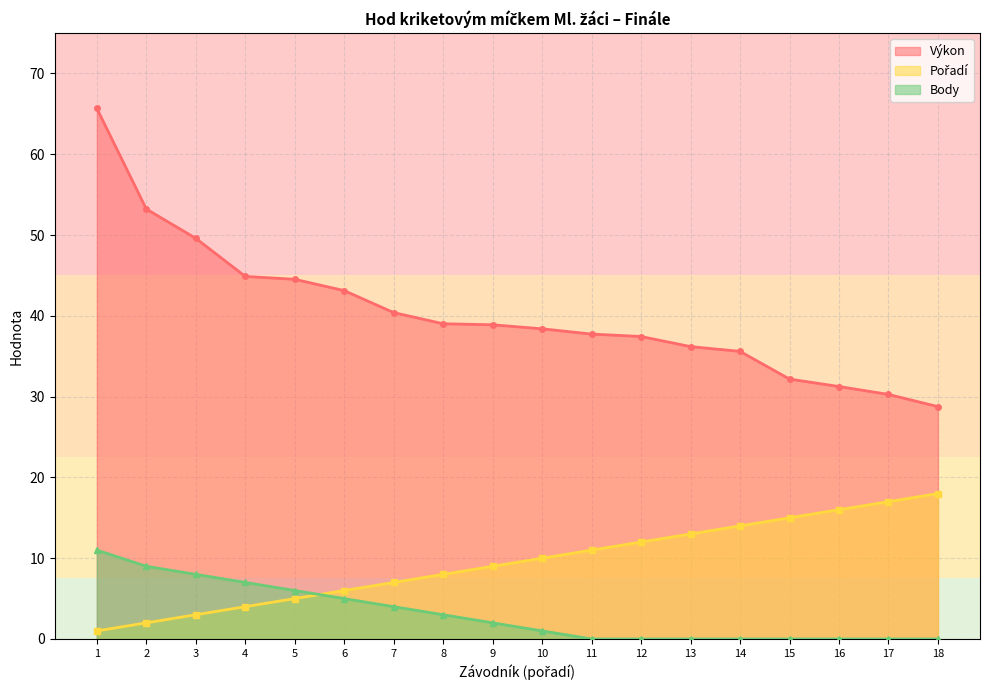

Rank the series by their average value, from lowest to highest.

Body, Pořadí, Výkon